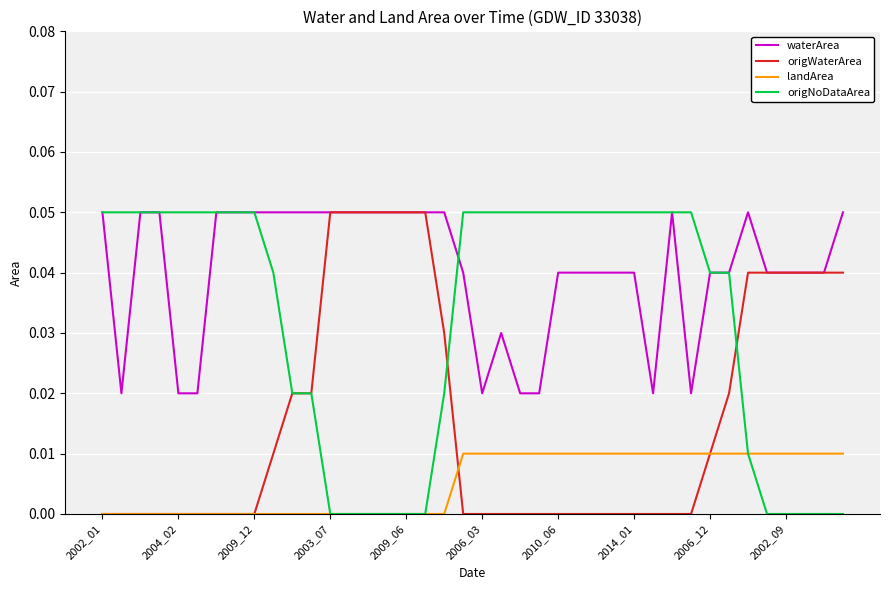

Which series has the largest total across all categories?

waterArea